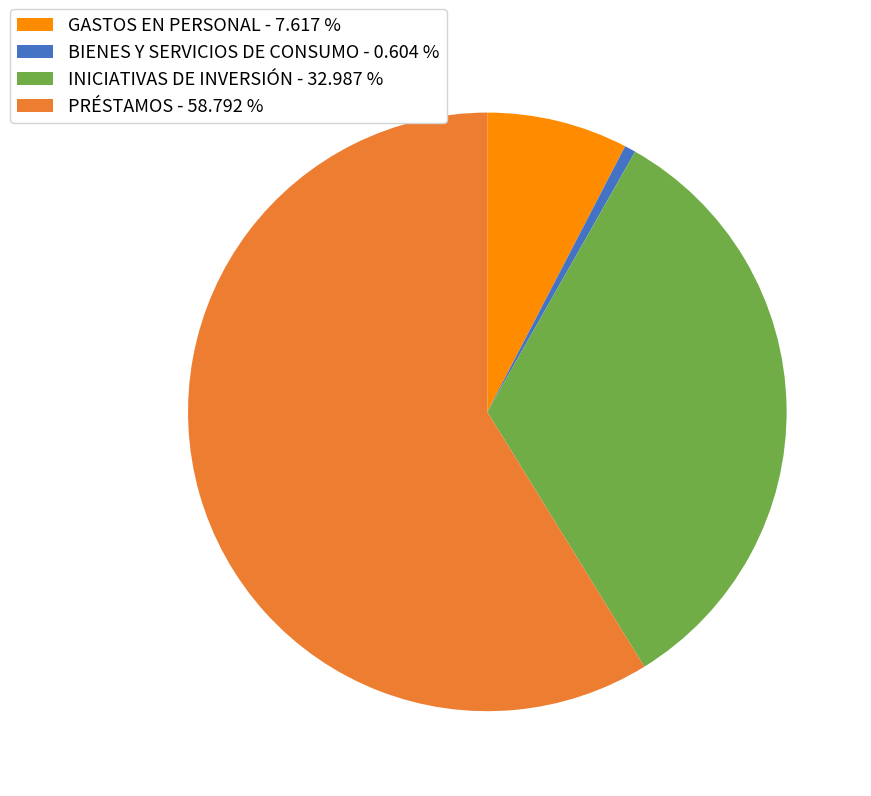

Which category has the smallest portion of the pie?

BIENES Y SERVICIOS DE CONSUMO